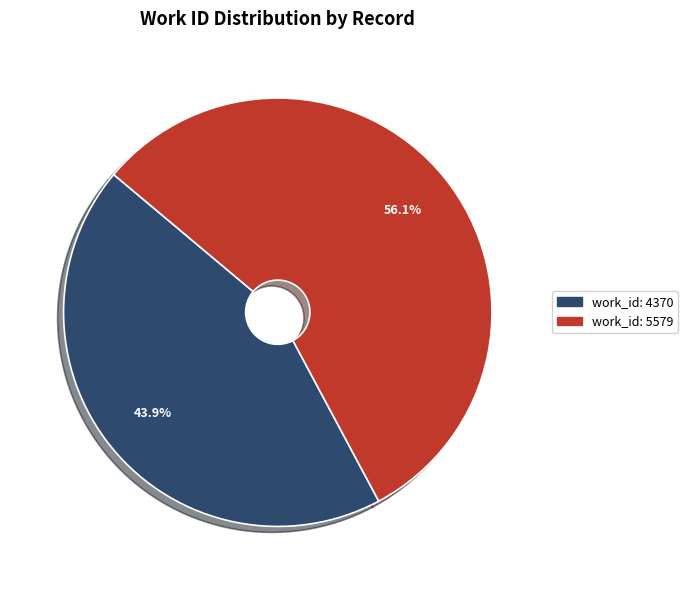

Does any single category account for the majority?

Yes